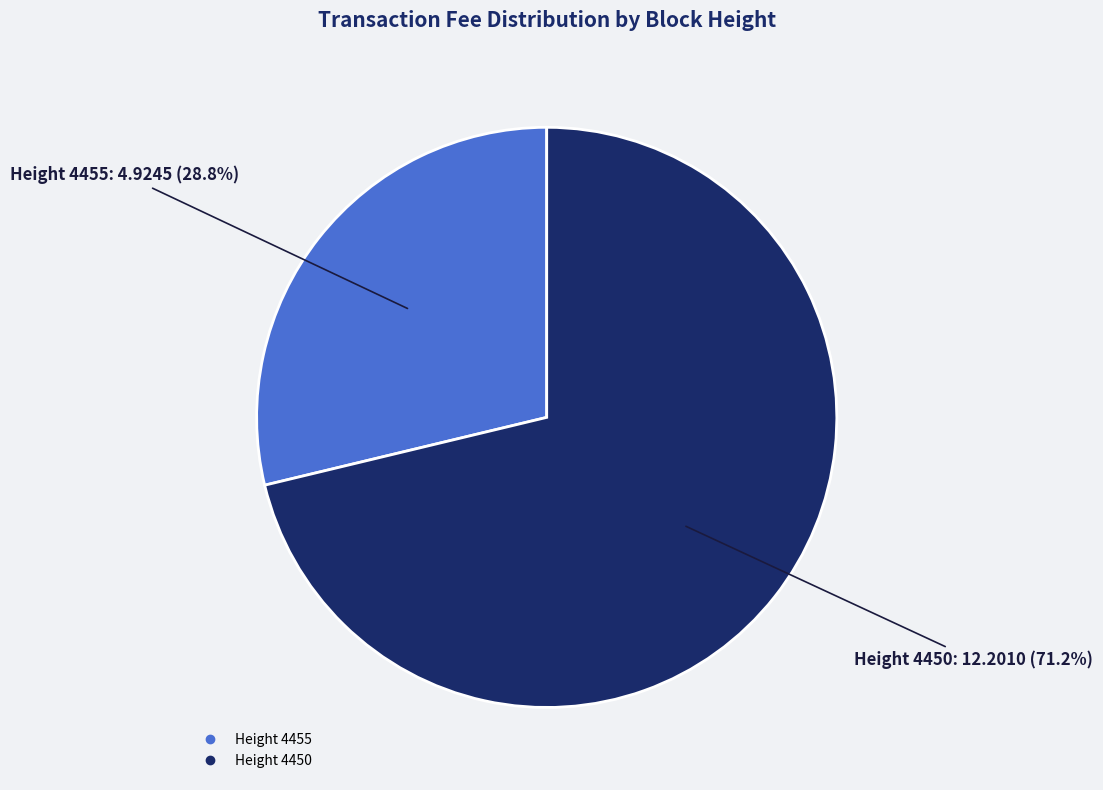

Is there a majority slice in this chart?

Yes